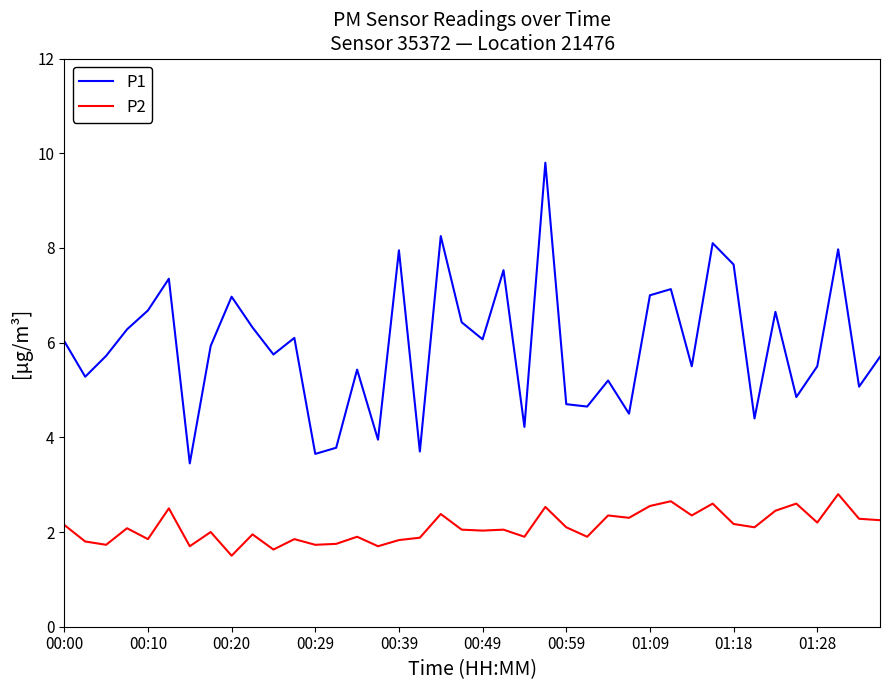

True or false: P2 and P1 intersect in this chart.

False